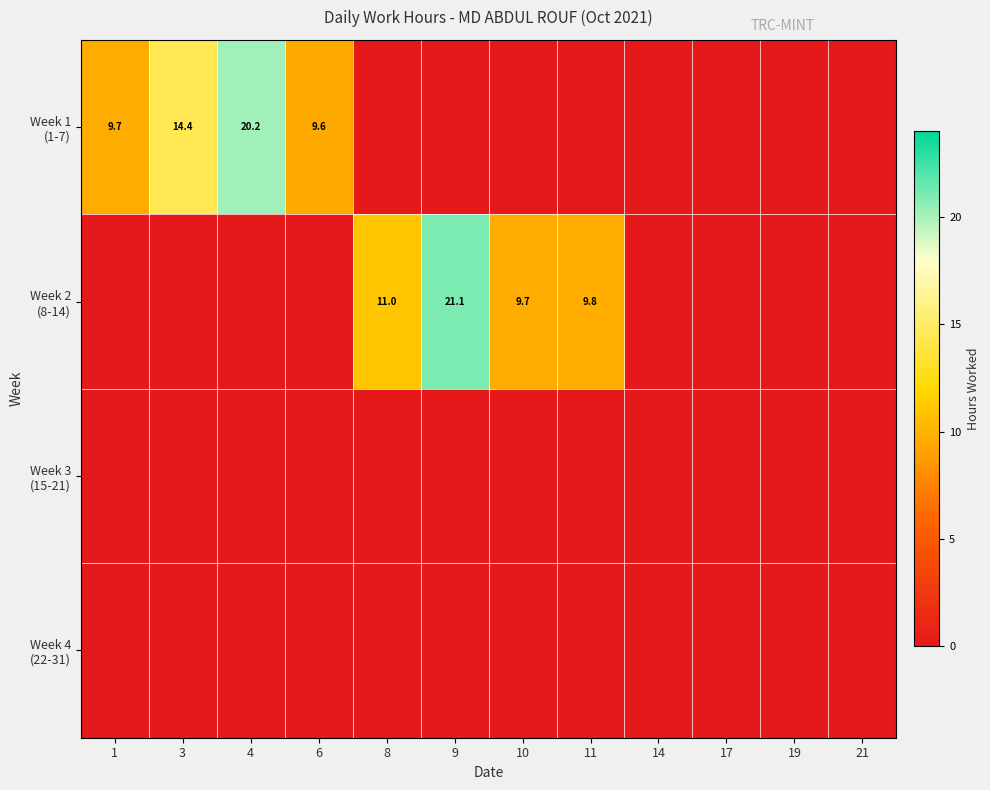

How many values in the Week 1 (1-7) series exceed 0?

4